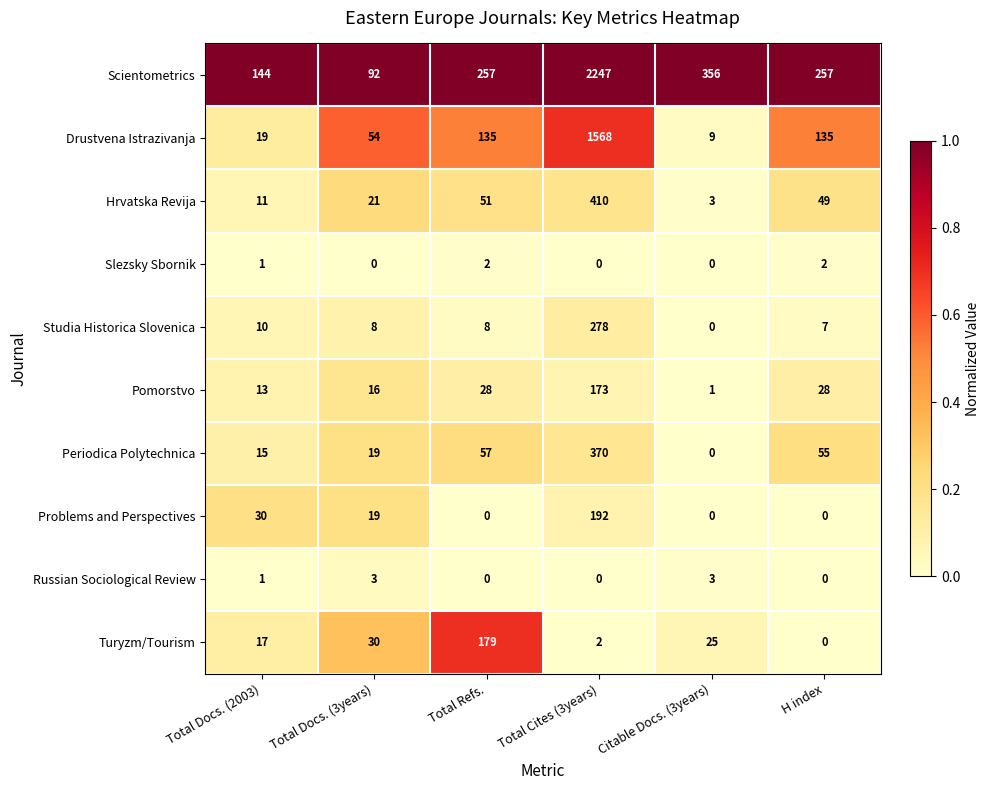

Which label corresponds to the largest value in the chart?

Total Cites (3years)